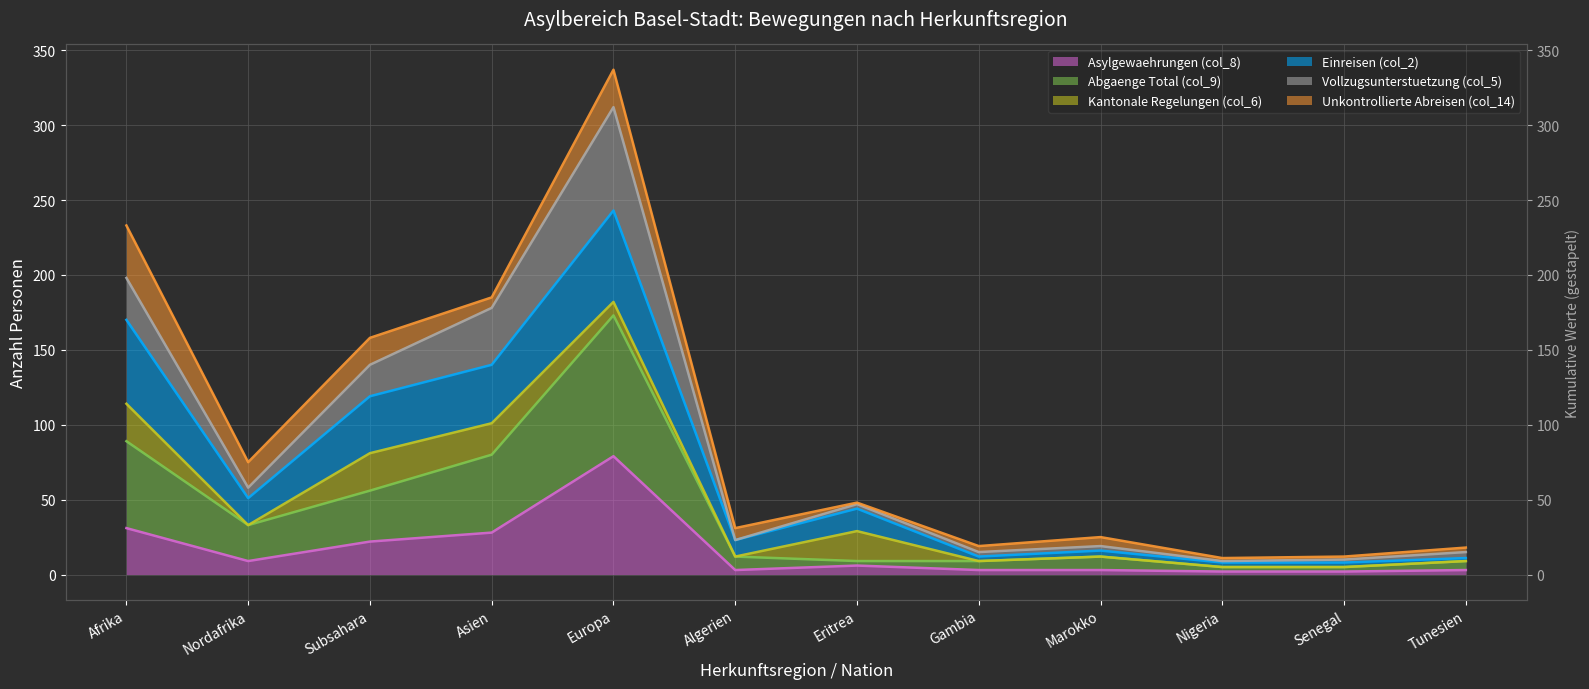

Between Nigeria and Gambia, which is larger?

Gambia